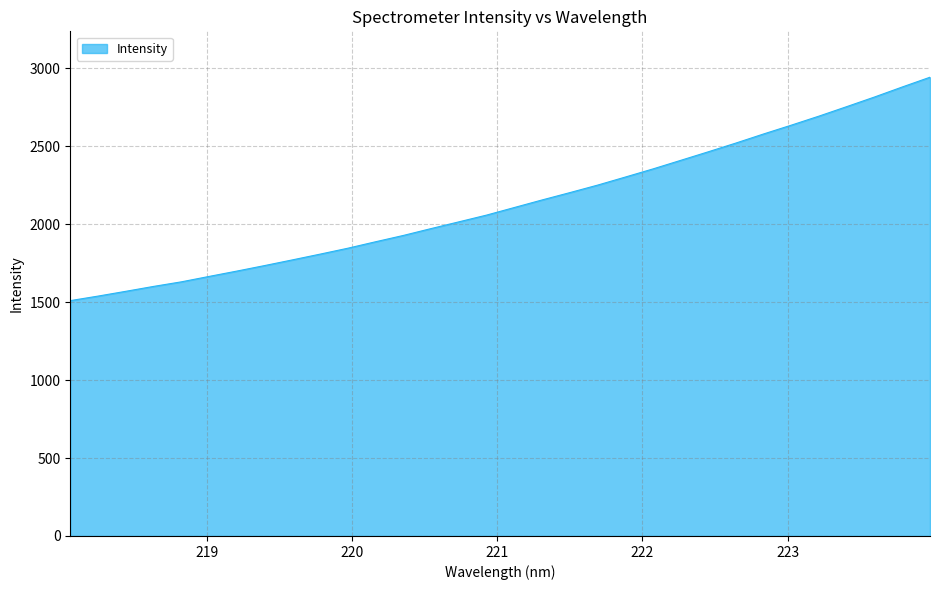

What is the difference between the maximum and minimum values?

1432.8